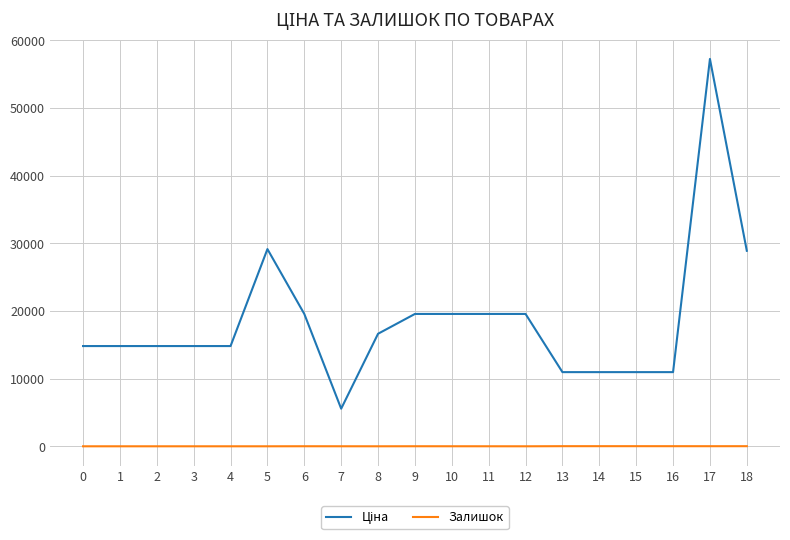

At which category is the sum across all series the highest?

17